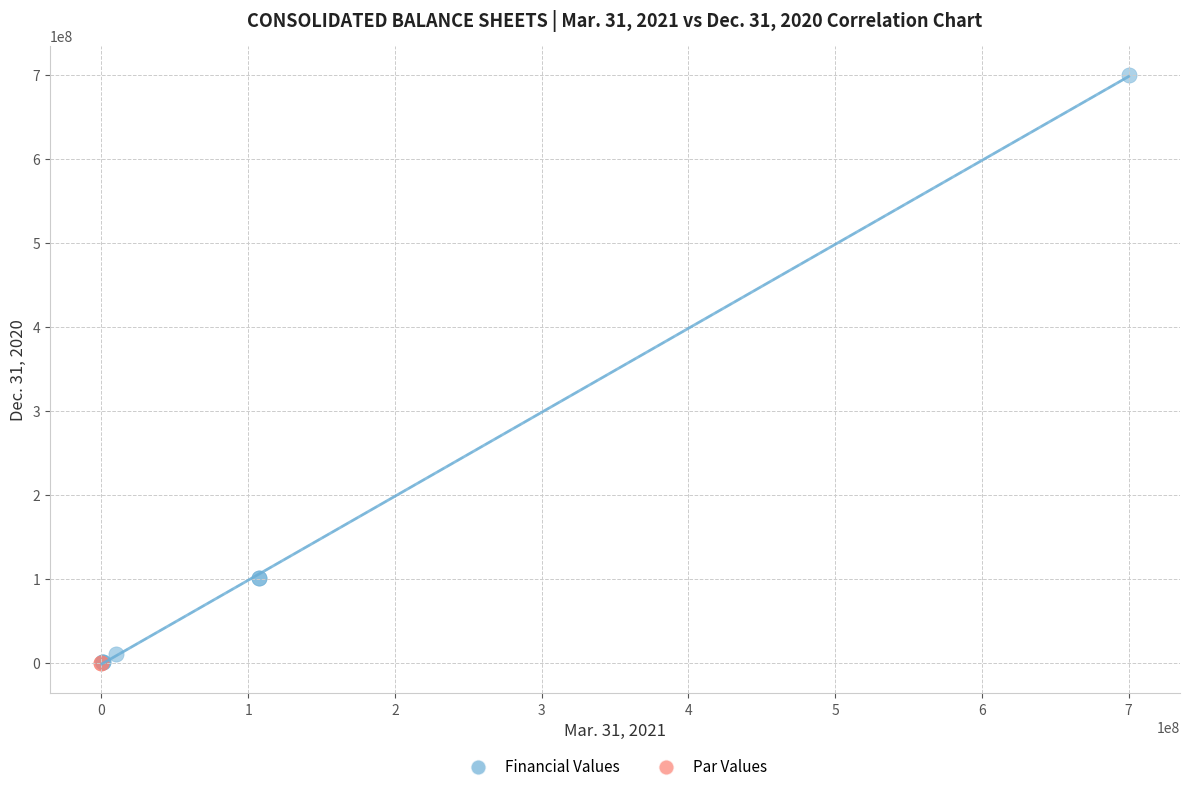

Which series reaches the maximum Y coordinate?

Financial Values